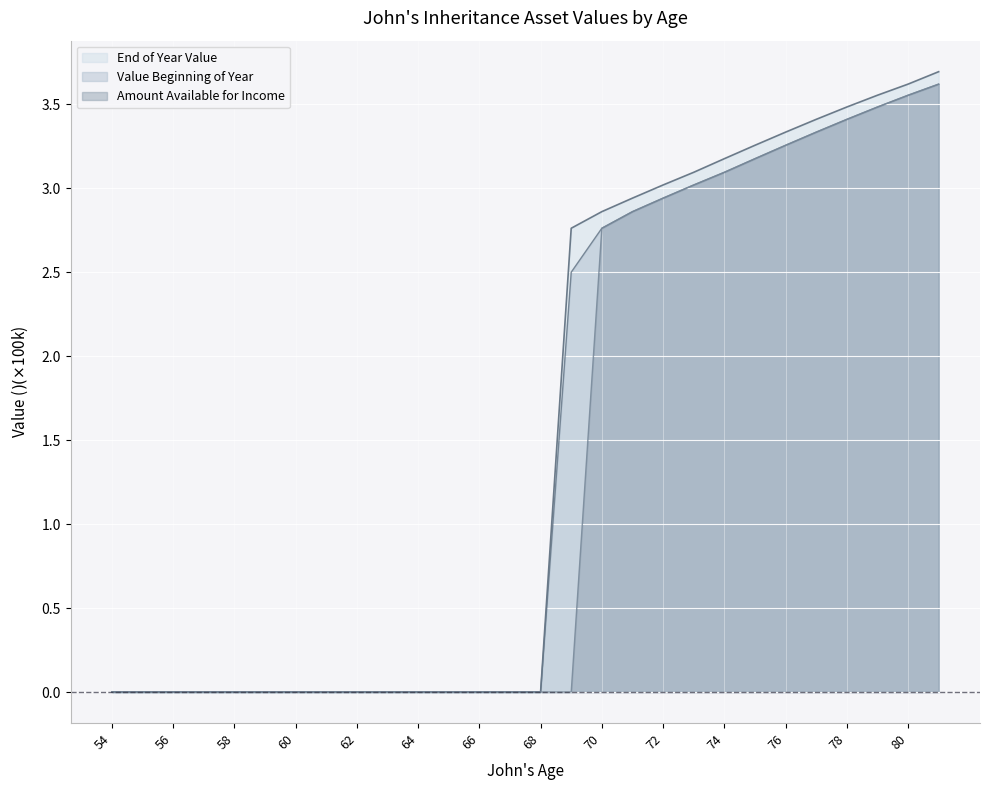

The value of End of Year Value at 76 is 0.7. True or false?

False